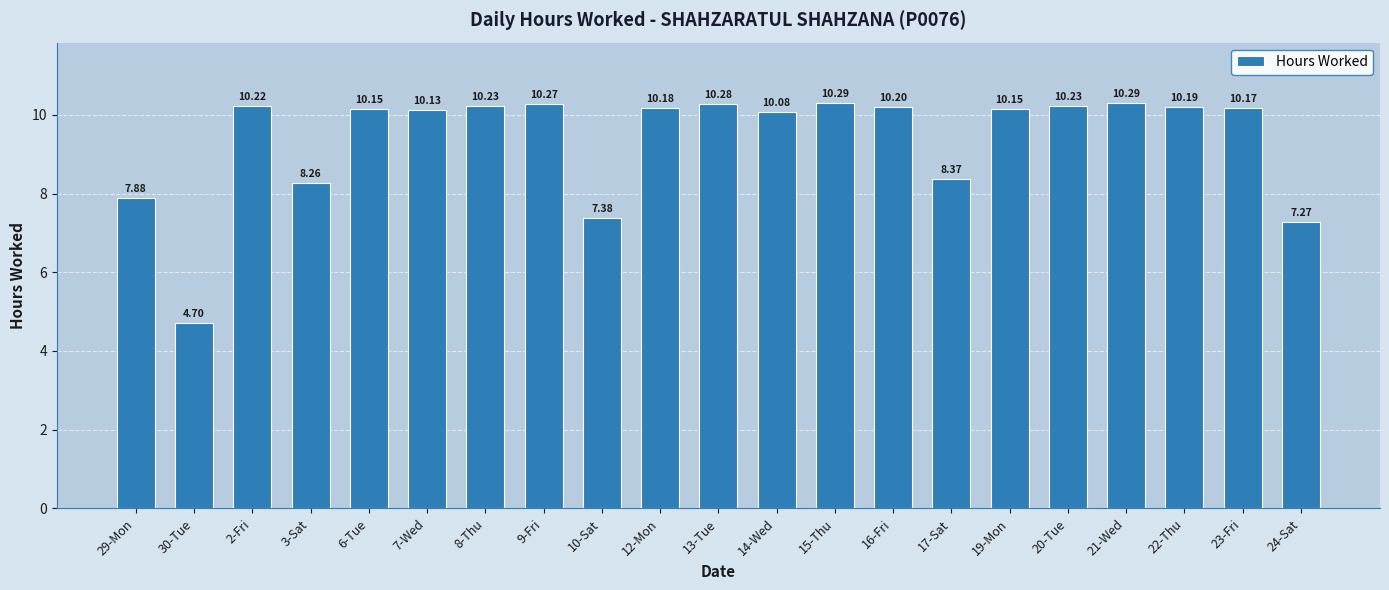

What position from the right is 22-Thu?

3